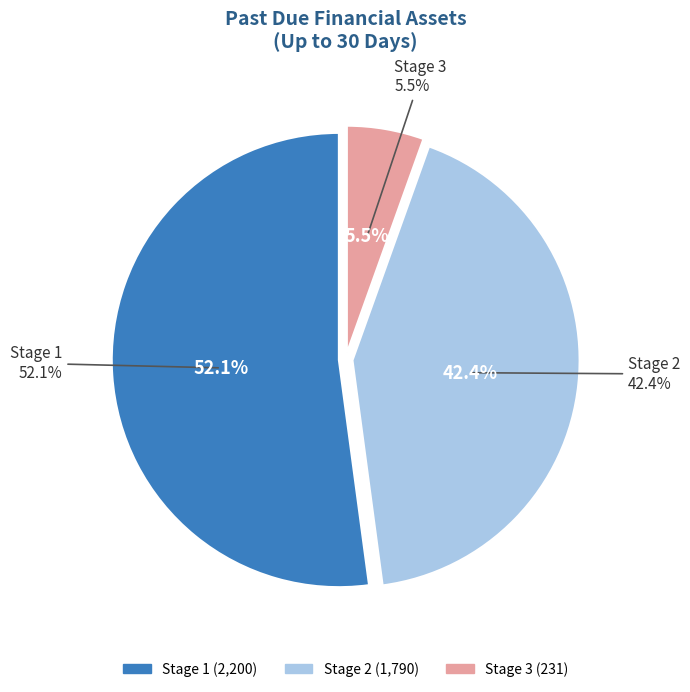

The Stage 3 slice represents 12% of the pie. True or false?

False